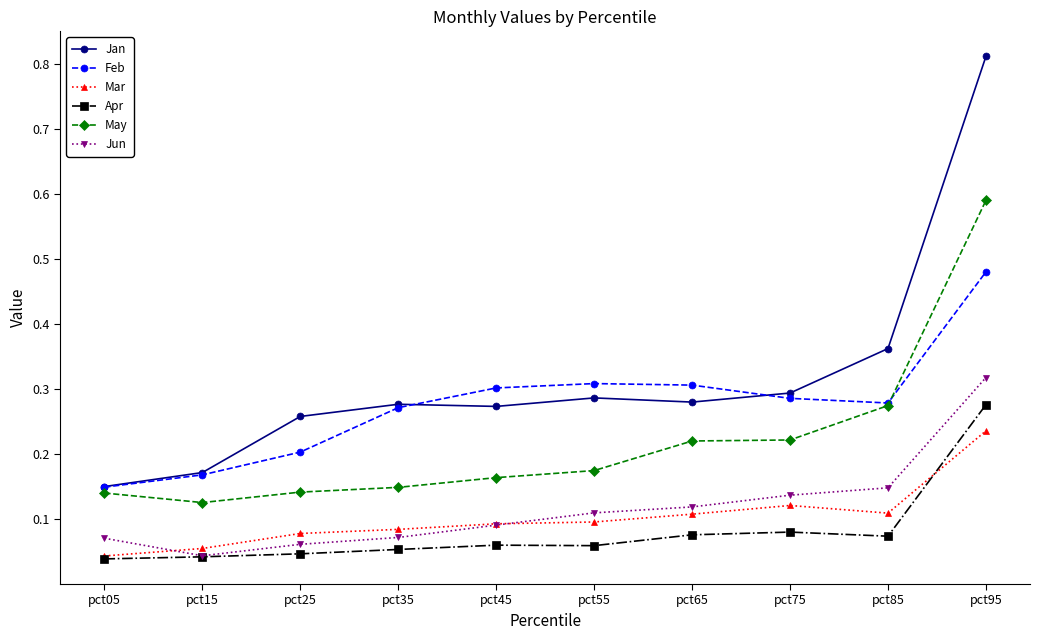

At which label does Jan reach its minimum?

pct05